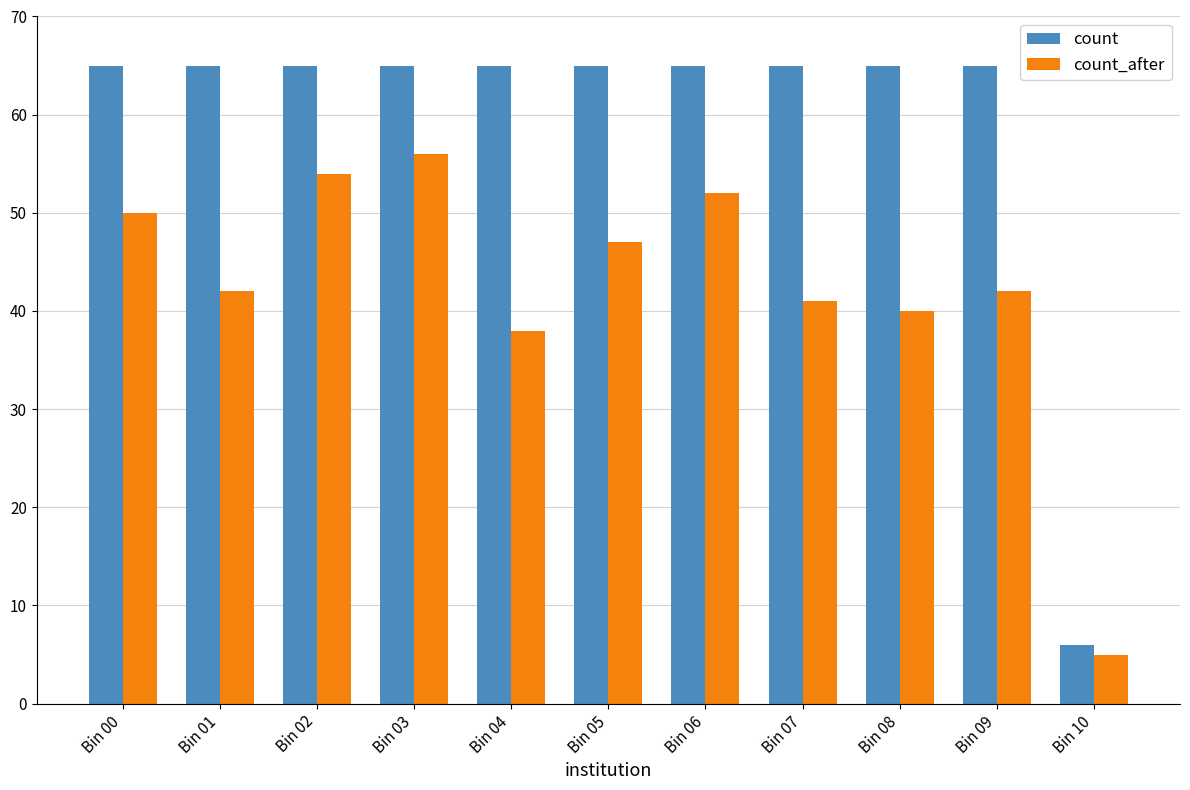

How many groups of bars are there?

11